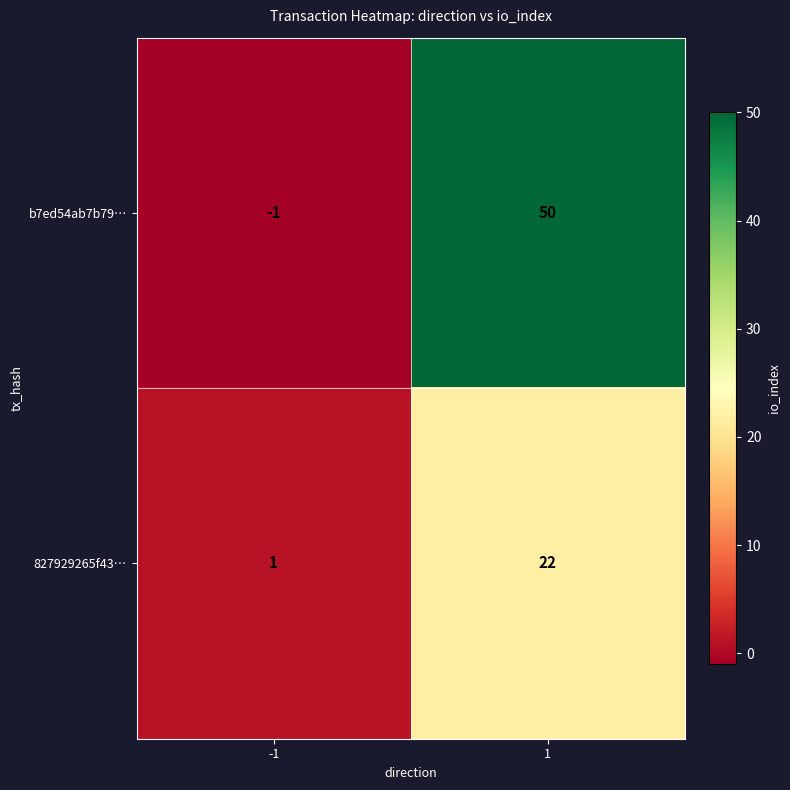

The 827929265f43… series shows 22 at 1. True or false?

True